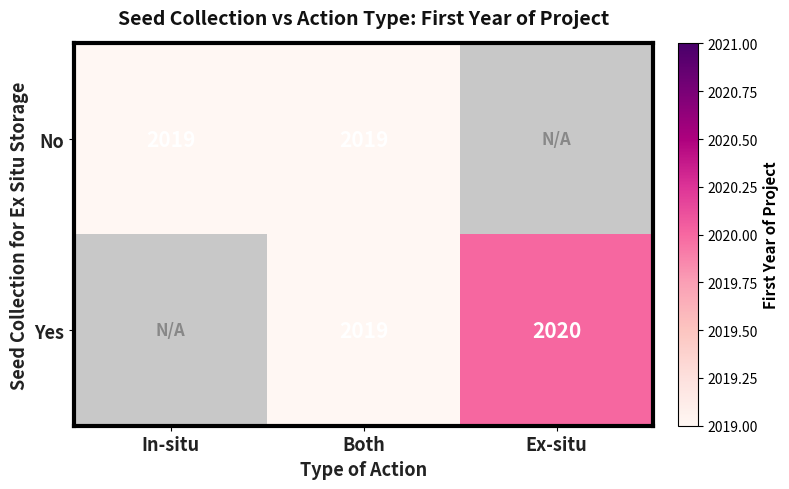

The No series shows 2019 at Both. True or false?

True